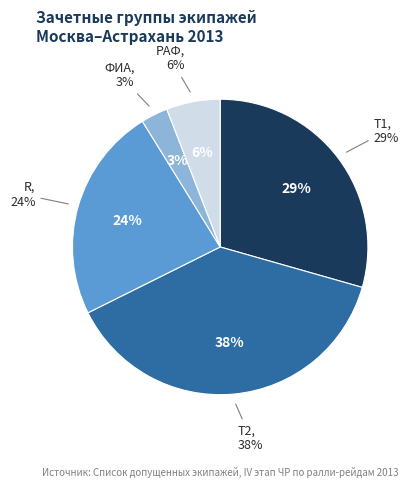

How many slices are in this pie chart?

5